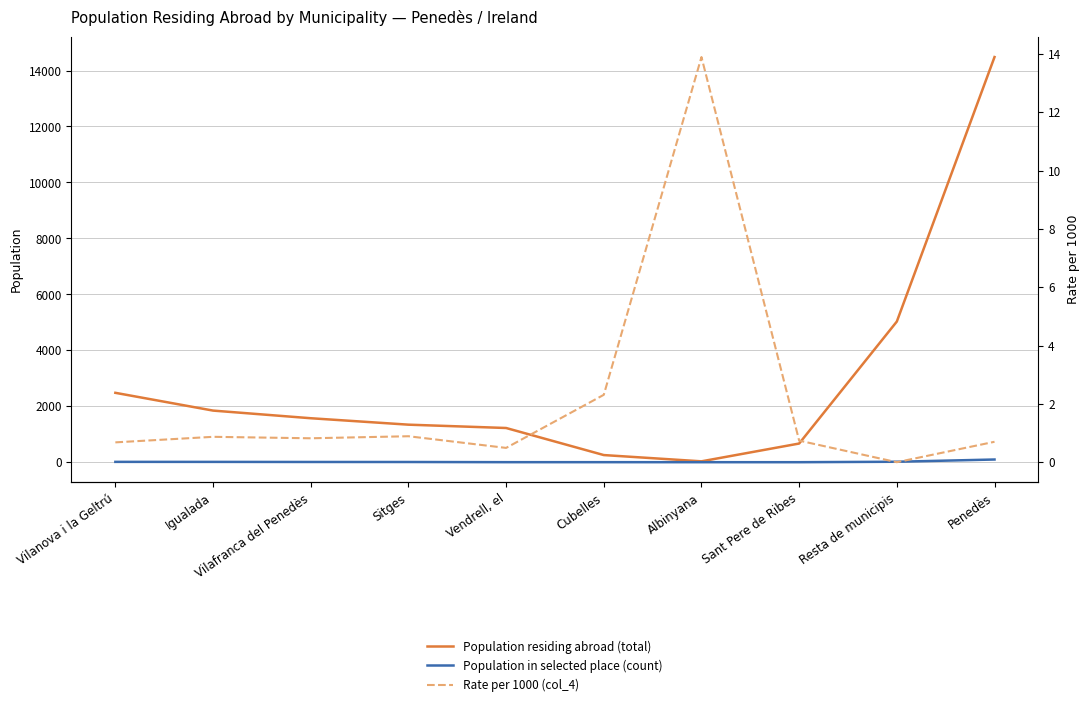

At which category is the sum across all series the highest?

Penedès